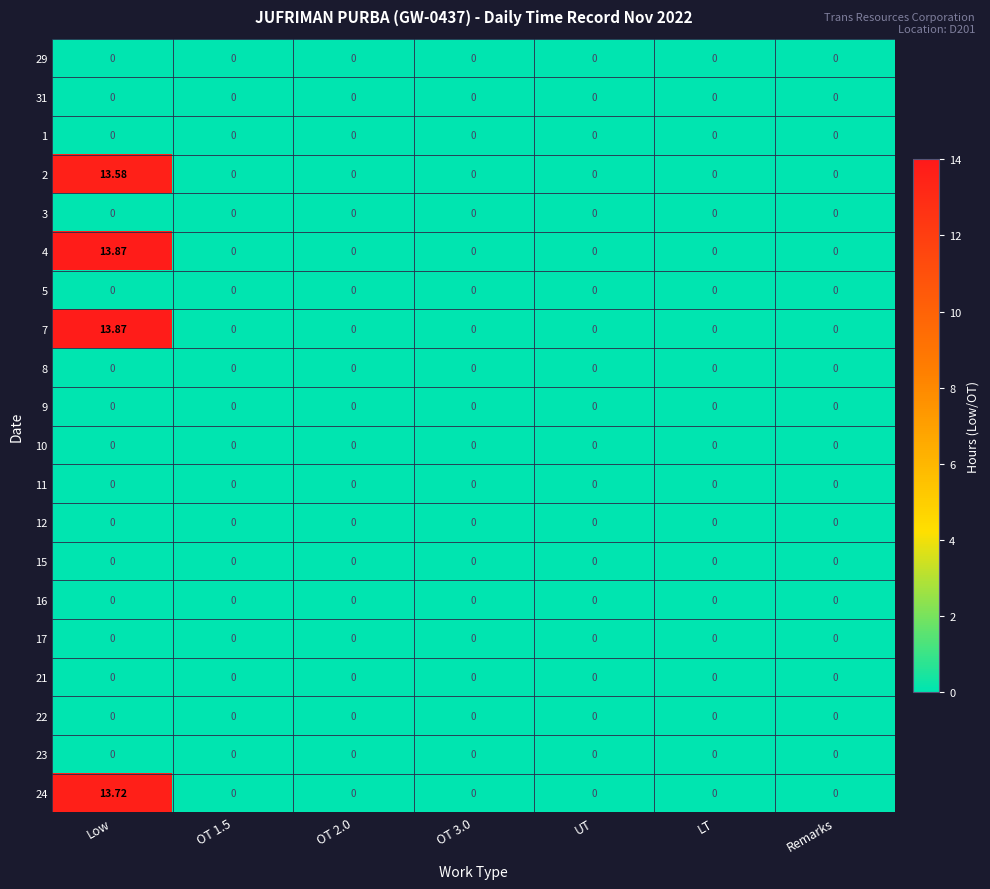

At which category is the sum across all series the highest?

Low